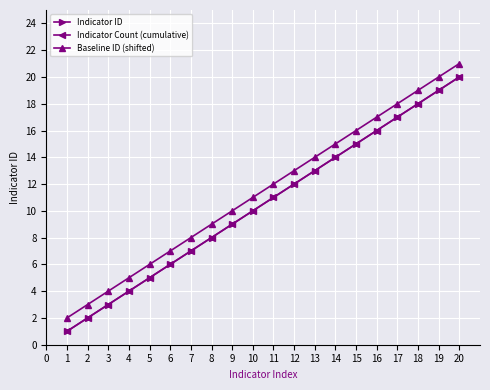

True or false: Baseline ID (shifted) and Indicator Count (cumulative) intersect in this chart.

False